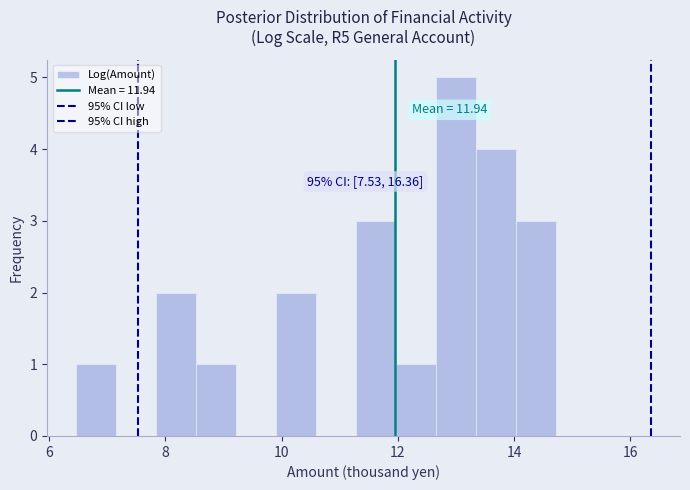

Read against the x-axis, roughly where is the centre of the tallest bar?

13.0